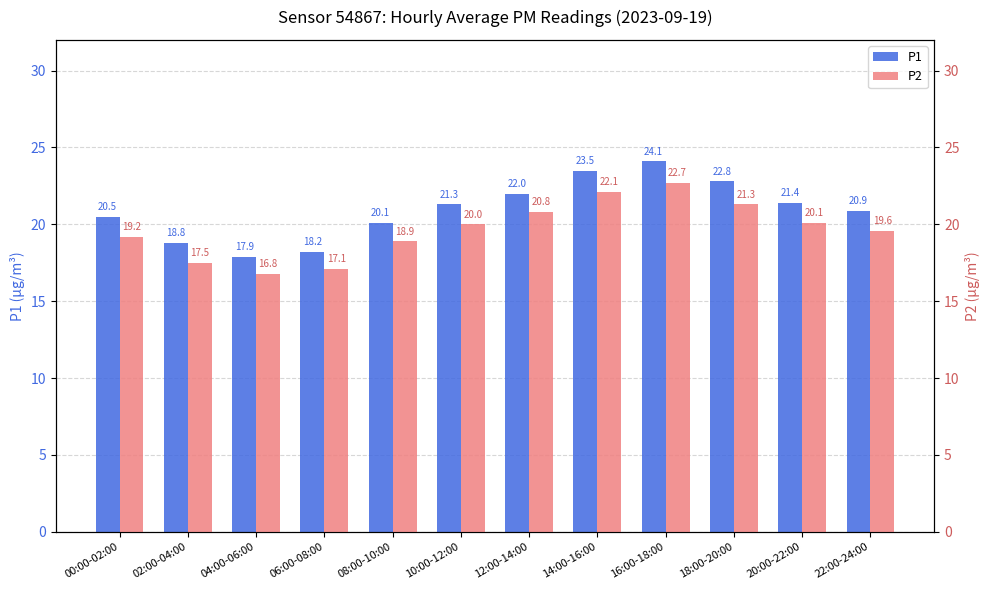

Is it true that P1 equals 30.8 at 04:00-06:00?

False